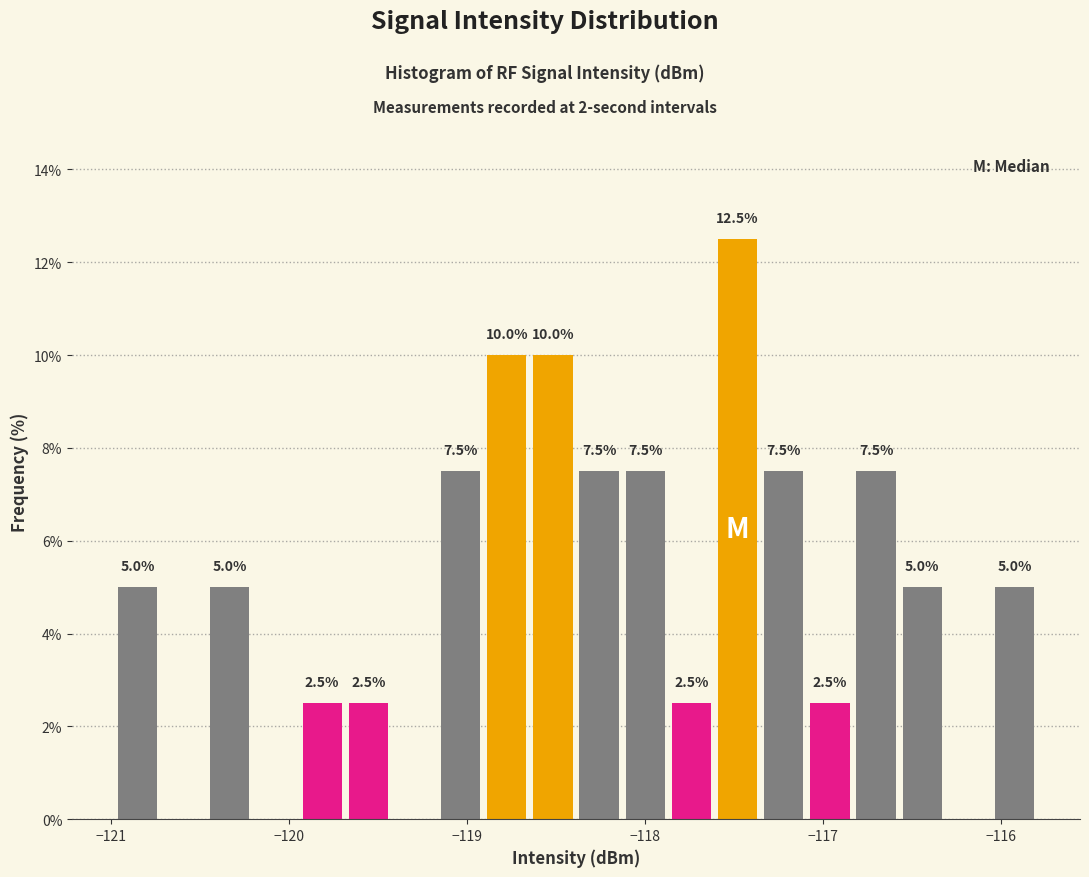

Read against the x-axis, roughly where is the centre of the tallest bar?

-117.5